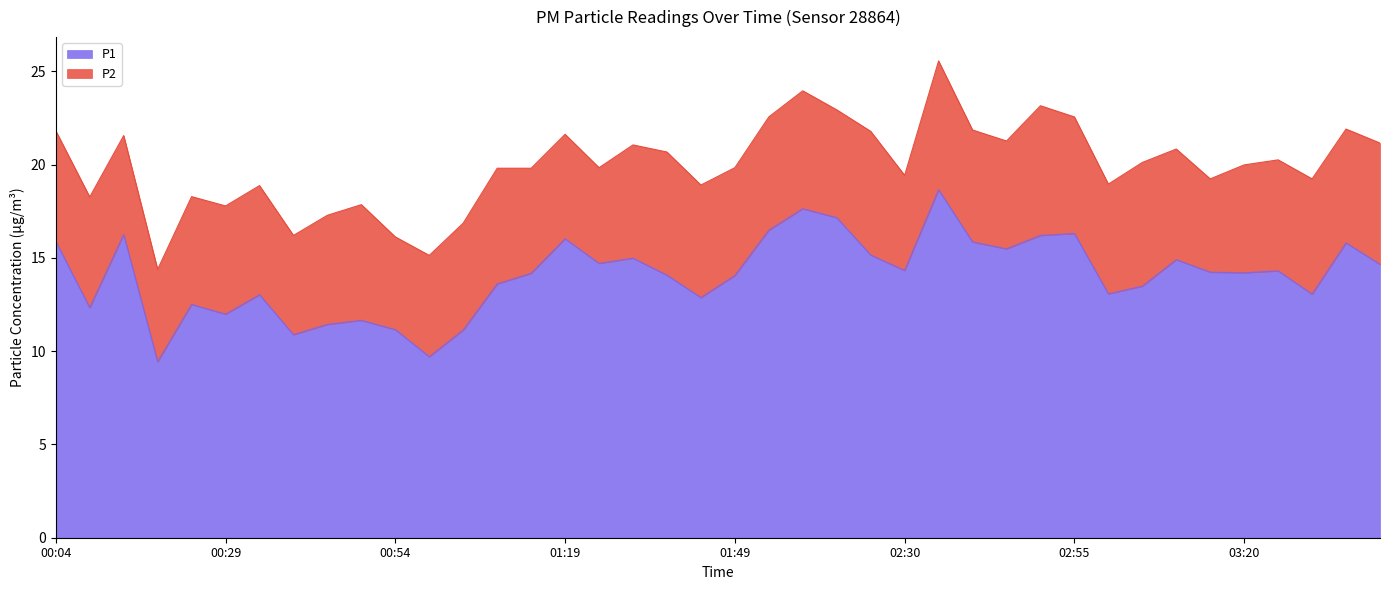

Reading left to right, list all the values displayed in this chart.

00:04=15.9	00:09=12.3	00:14=16.2	00:19=9.4	00:24=12.5	00:29=12.0	00:34=13.0	00:39=10.9	00:44=11.4	00:49=11.7	00:54=11.2	00:59=9.7	01:04=11.1	01:09=13.6	01:14=14.2	01:19=16.0	01:24=14.7	01:29=15.0	01:34=14.1	01:39=12.9	01:49=14.1	01:54=16.5	01:59=17.6	02:04=17.1	02:09=15.2	02:30=14.3	02:35=18.6	02:40=15.8	02:45=15.5	02:50=16.2	02:55=16.3	03:00=13.1	03:05=13.5	03:10=14.9	03:15=14.2	03:20=14.2	03:26=14.3	03:31=13.1	03:36=15.8	03:41=14.7